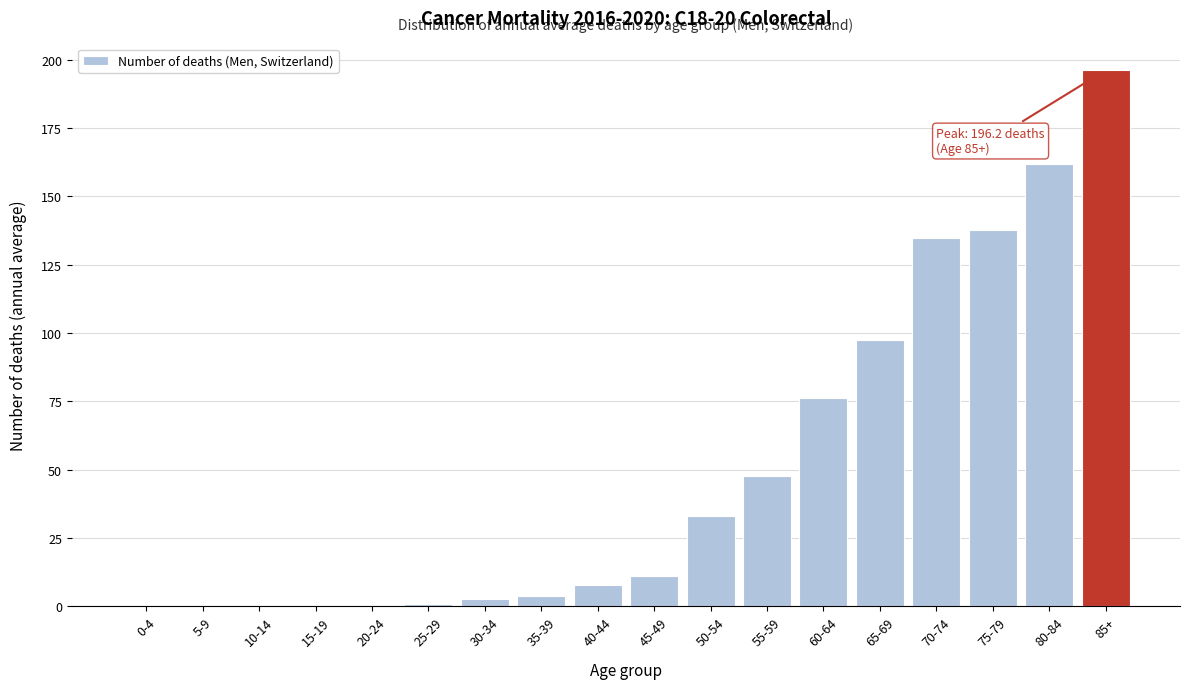

What is the sum of the values at 85+ and 65-69?

293.6